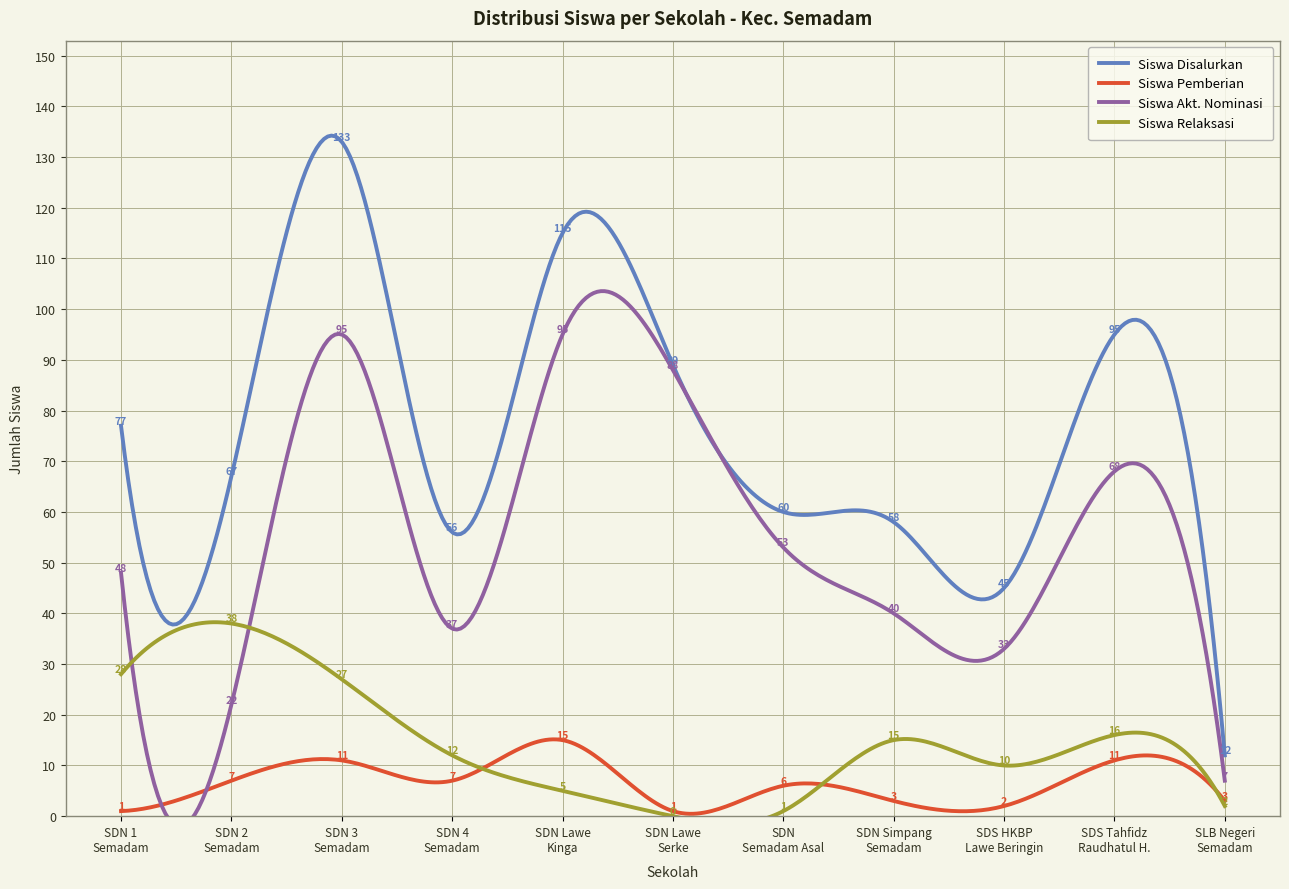

True or false: Siswa Disalurkan and Siswa Akt. Nominasi intersect in this chart.

False